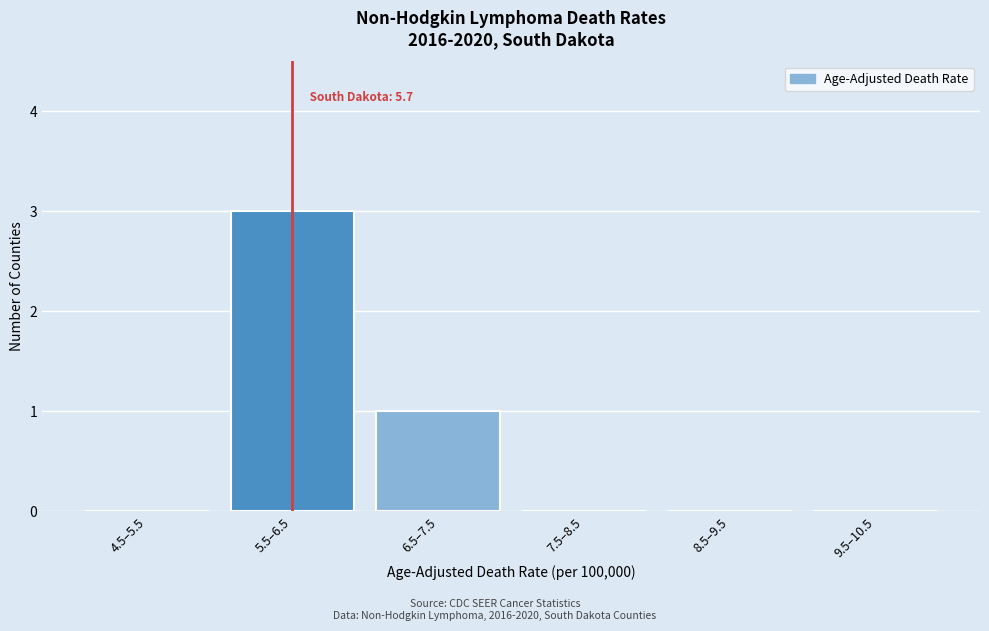

Reading left to right, extract all data points from this chart.

4.5–5.5=0	5.5–6.5=3	6.5–7.5=1	7.5–8.5=0	8.5–9.5=0	9.5–10.5=0